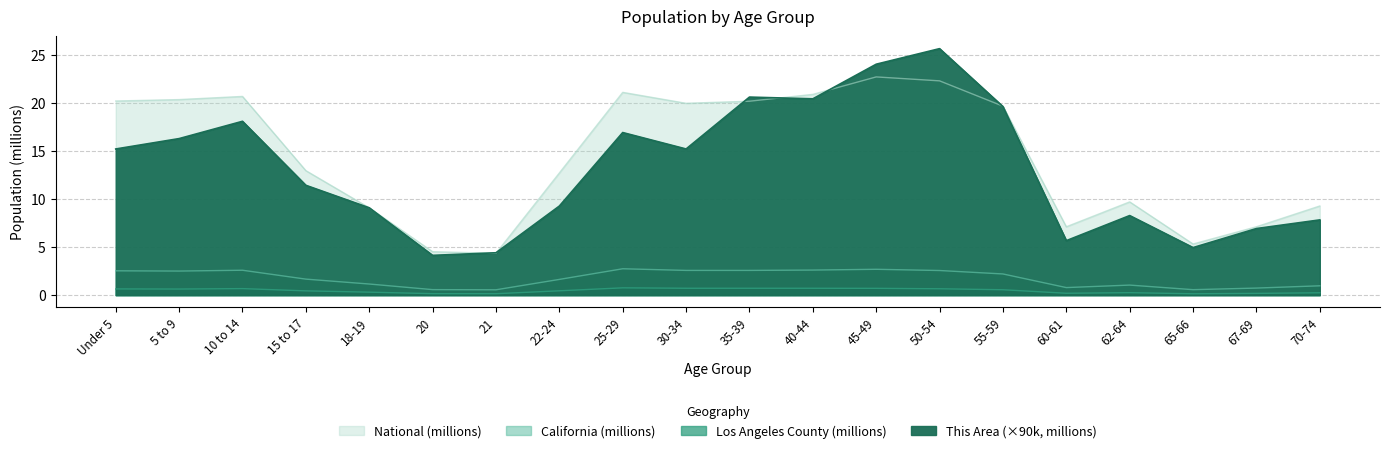

True or false: California and This Area intersect in this chart.

False